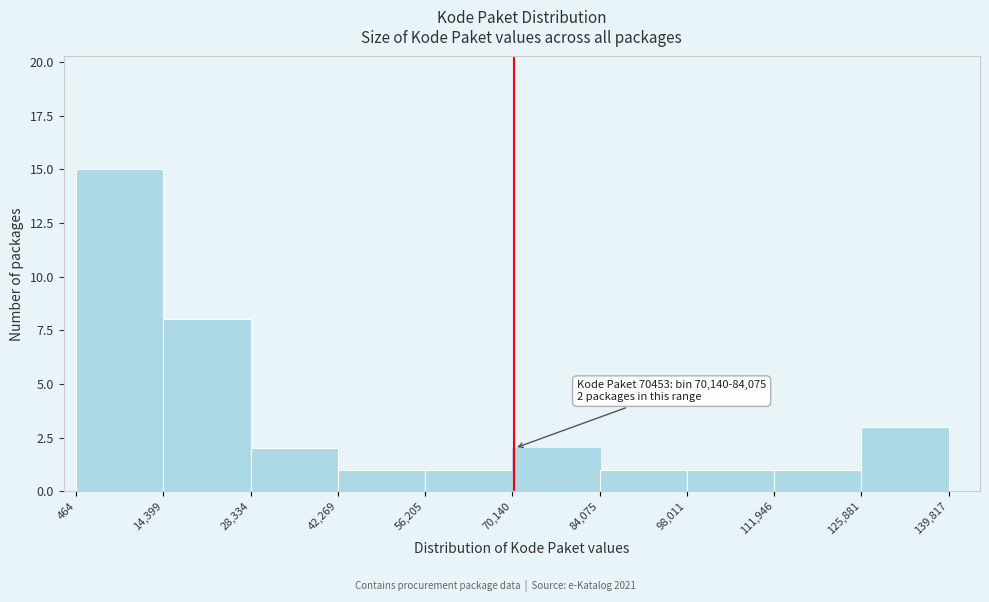

Which range on the x-axis has the tallest bar?

464 to 14,399